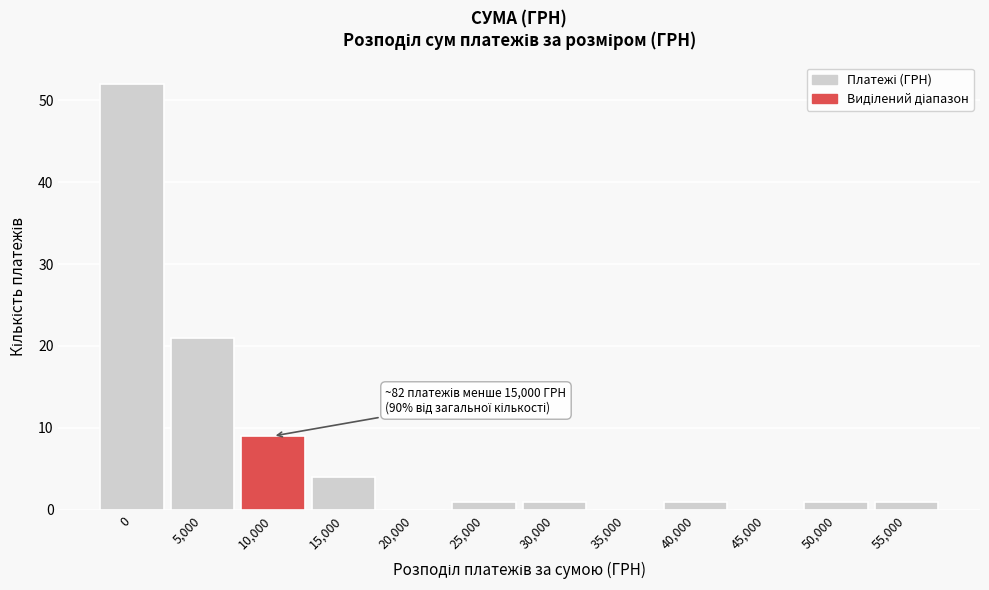

Reading left to right, extract all data points from this chart.

0=52	5,000=21	10,000=9	15,000=4	20,000=0	25,000=1	30,000=1	35,000=0	40,000=1	45,000=0	50,000=1	55,000=1